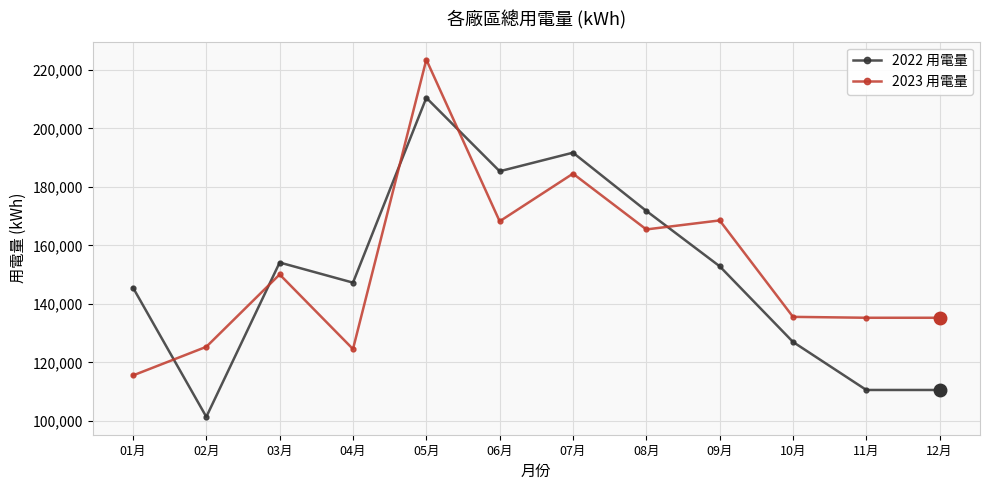

Rank the series by their maximum value, from lowest to highest.

2022 用電量, 2023 用電量